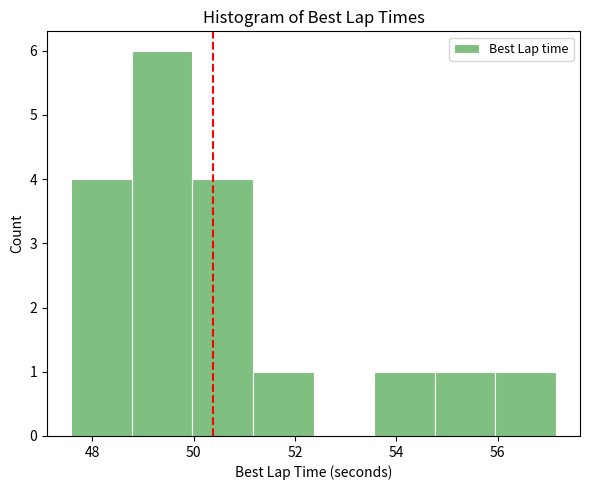

Reading left to right, list every bar in this chart as the range it spans on the x-axis followed by its height. Neither the bar edges nor the heights are printed on the chart, so give them approximately, as read against the axes.

47.6 to 48.8: 4
48.8 to 50.0: 6
50.0 to 51.2: 4
51.2 to 52.4: 1
52.4 to 53.6: 0
53.6 to 54.8: 1
54.8 to 56.0: 1
56.0 to 57.2: 1